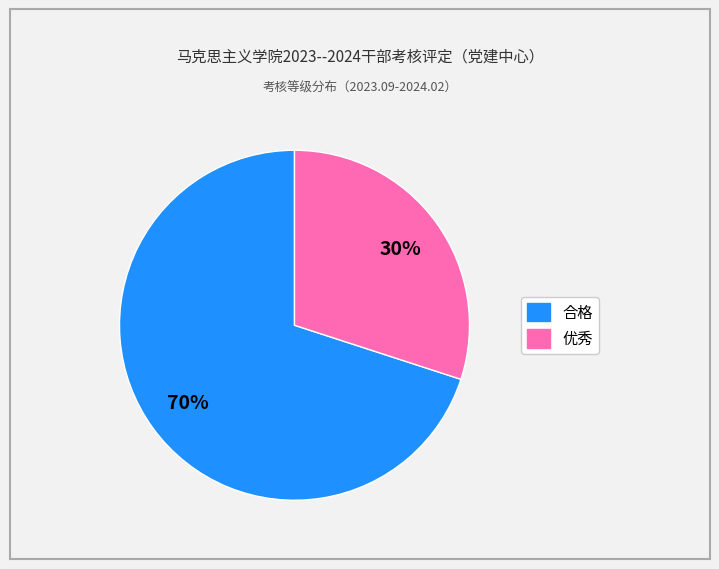

The 合格 slice represents 80% of the pie. True or false?

False